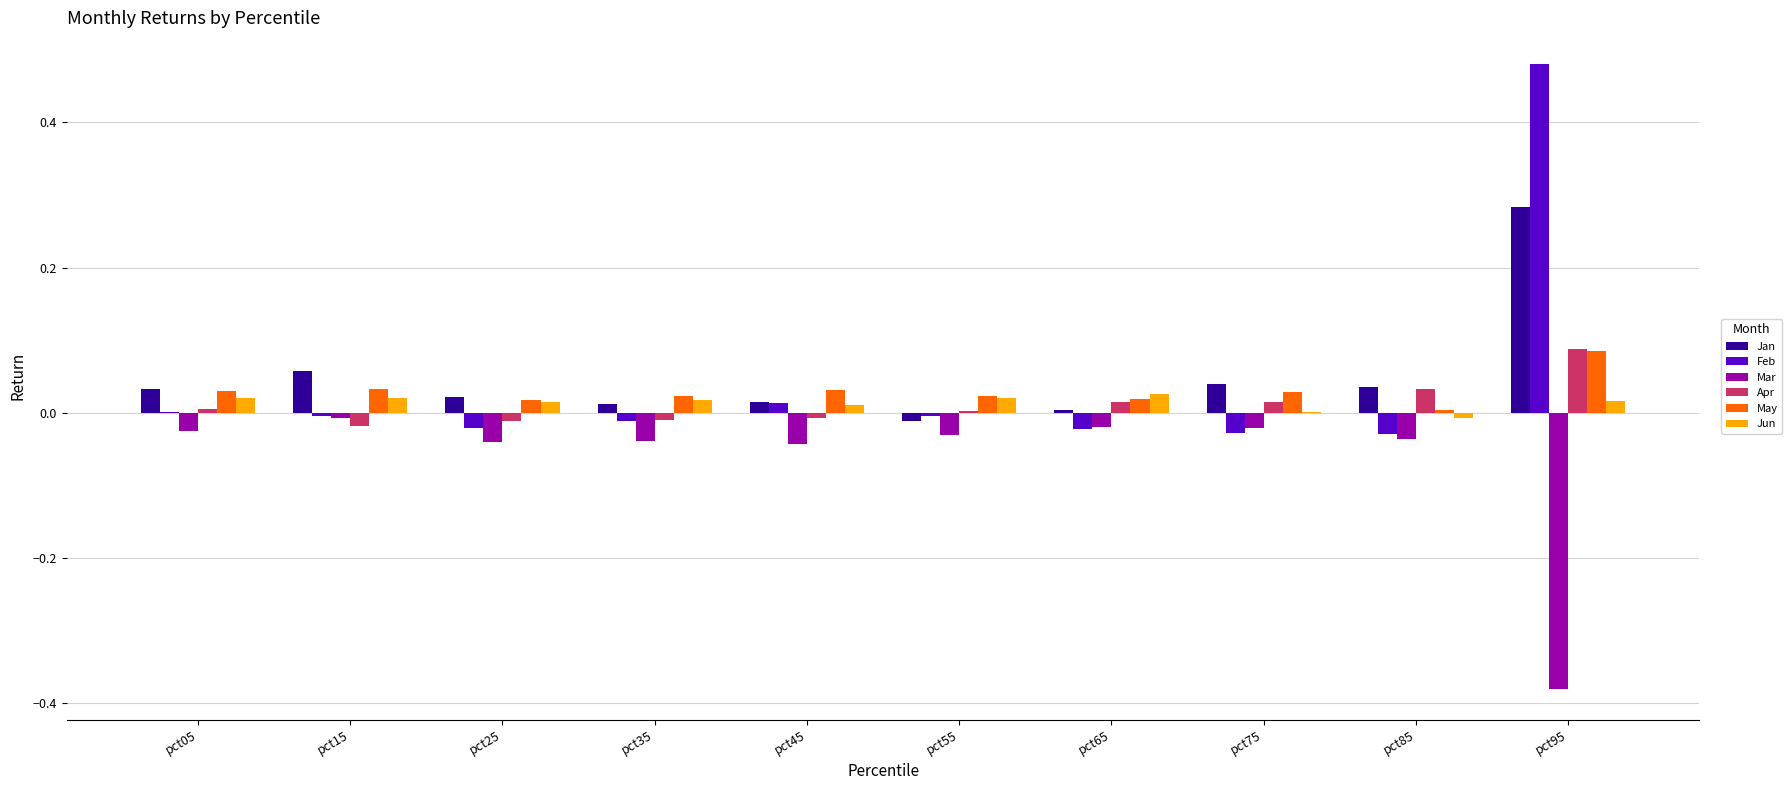

At which category is the sum across all series the highest?

pct95